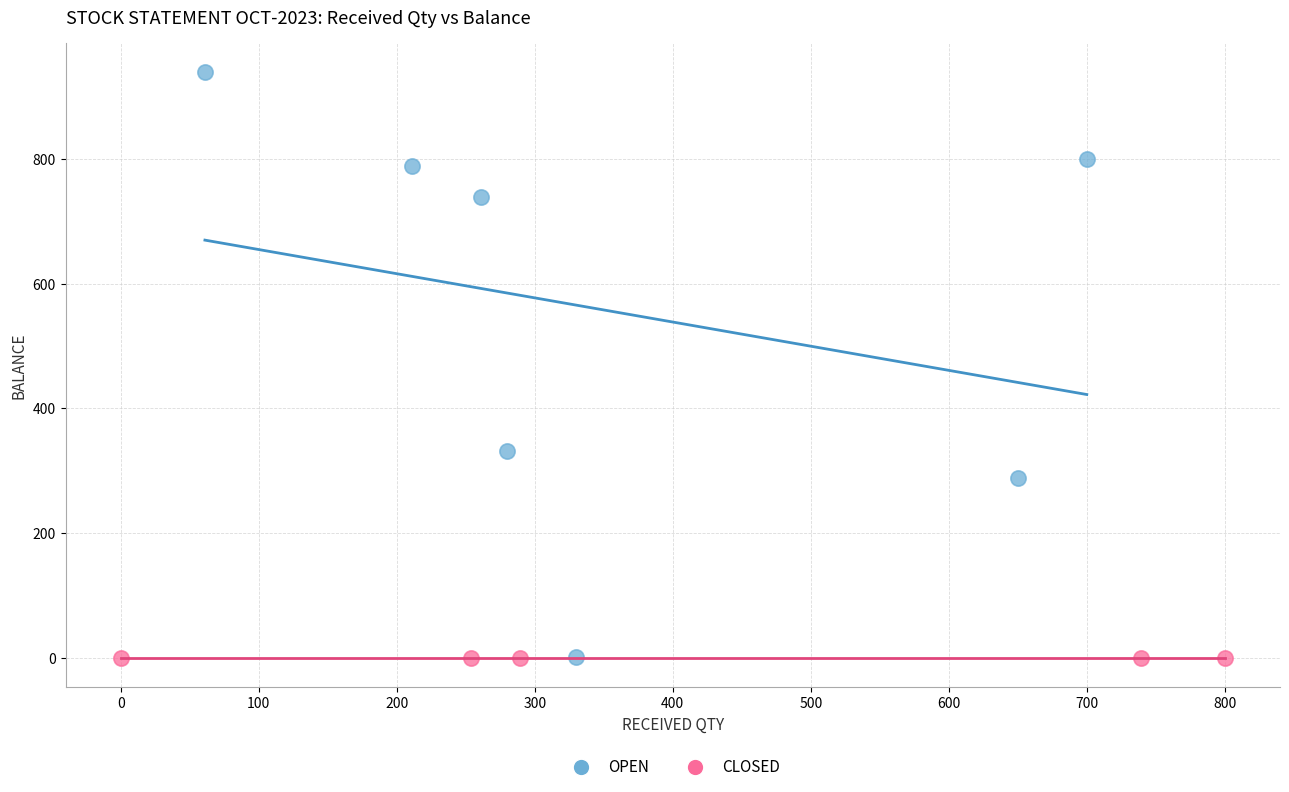

What are all the series names shown in the legend?

OPEN, CLOSED